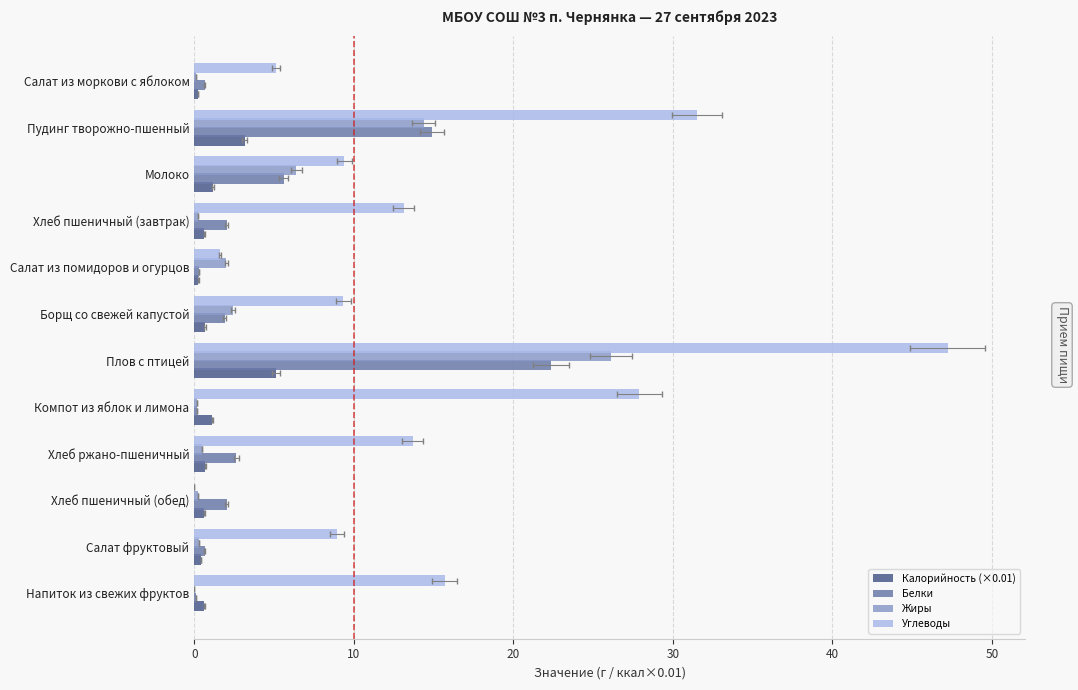

What is the value of the Белки bar at the 11th from the left?

14.9